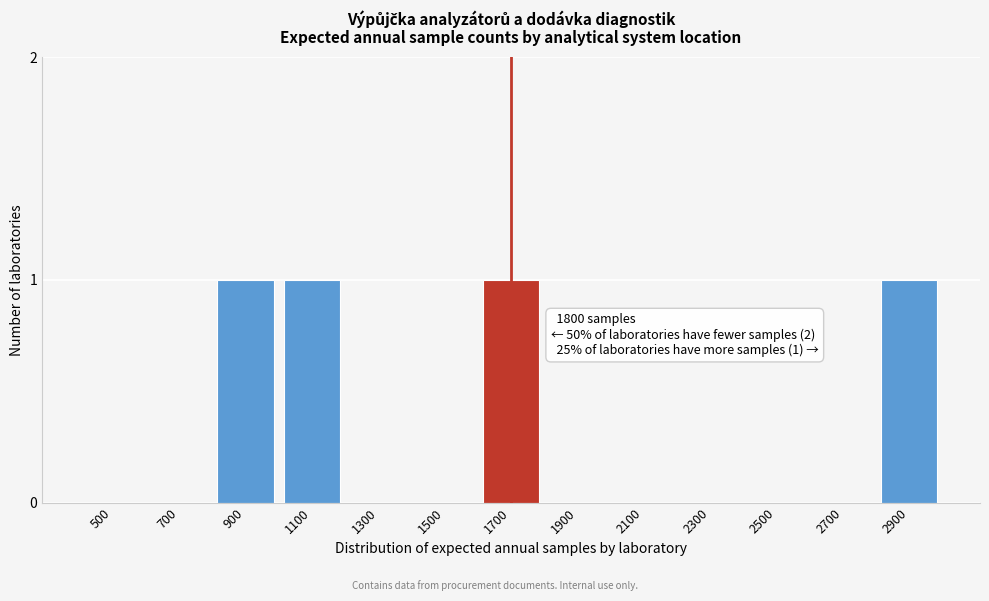

Reading right to left, transcribe all the data shown in this chart.

2900=1	2700=0	2500=0	2300=0	2100=0	1900=0	1700=1	1500=0	1300=0	1100=1	900=1	700=0	500=0